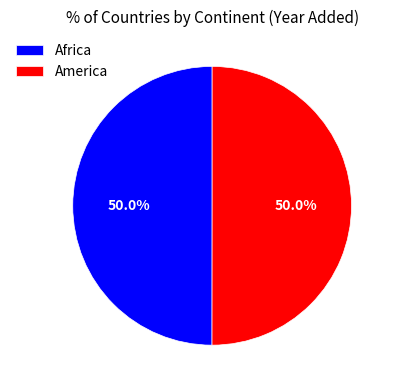

What portion of the pie excludes Africa?

50.0%